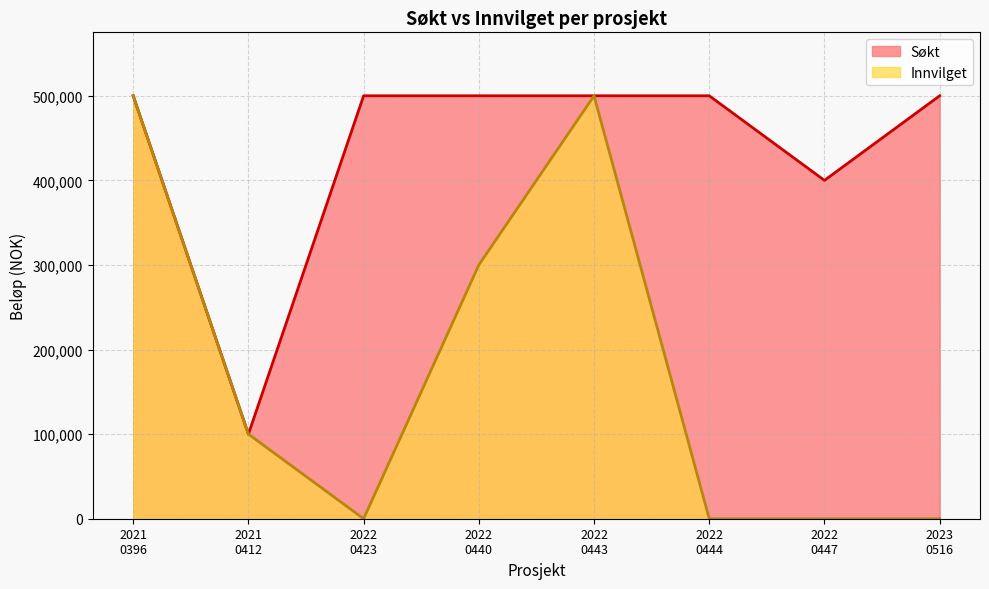

True or false: Søkt and Innvilget intersect in this chart.

False